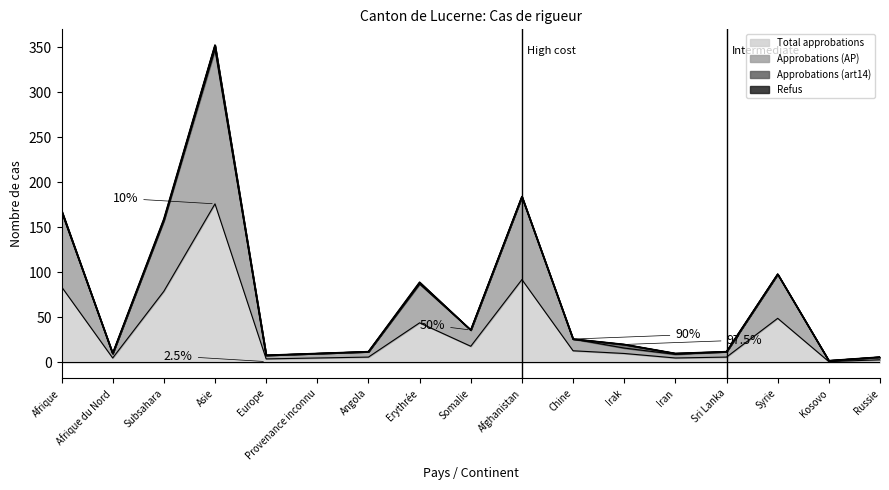

Reading right to left, what are all the values shown in this chart?

Total approbations: Russie=3	Kosovo=1	Syrie=49	Sri Lanka=6	Iran=5	Irak=10	Chine=13	Afghanistan=92	Somalie=18	Erythrée=44	Angola=6	Provenance inconnu=5	Europe=4	Asie=176	Subsahara=79	Afrique du Nord=5	Afrique=84
Approbations (AP): Russie=6	Kosovo=2	Syrie=98	Sri Lanka=12	Iran=9	Irak=16	Chine=26	Afghanistan=184	Somalie=36	Erythrée=87	Angola=12	Provenance inconnu=10	Europe=8	Asie=347	Subsahara=157	Afrique du Nord=10	Afrique=167